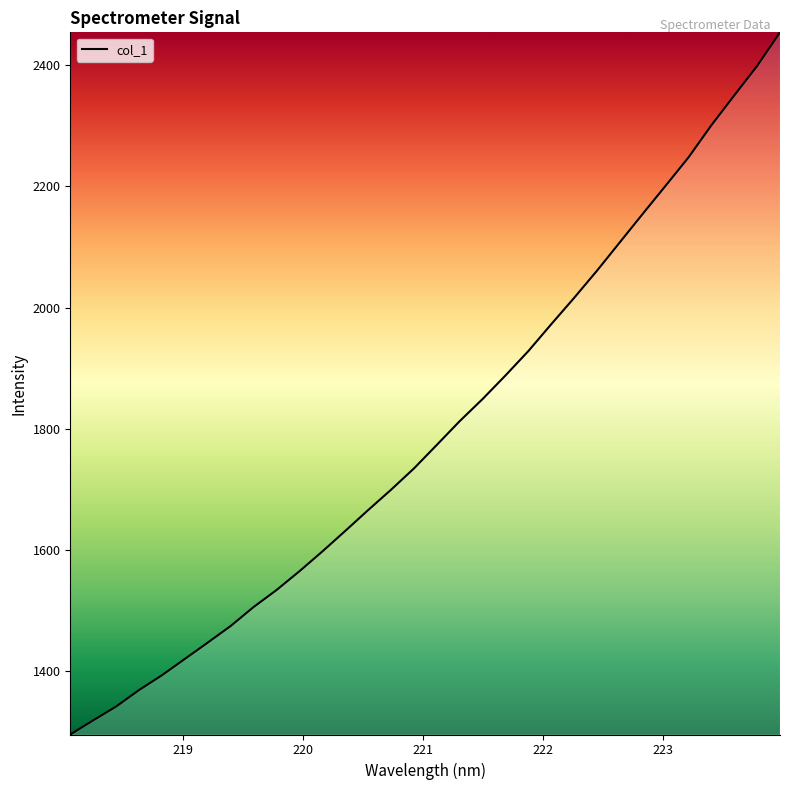

What is the average value?

1797.3